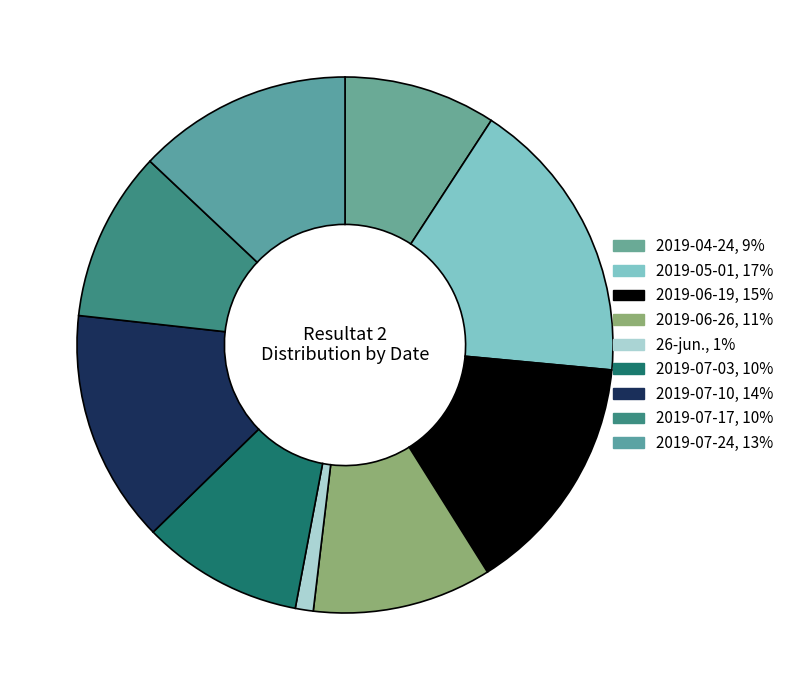

What percentage do 2019-04-24 and 2019-07-17 together represent?

19.5%